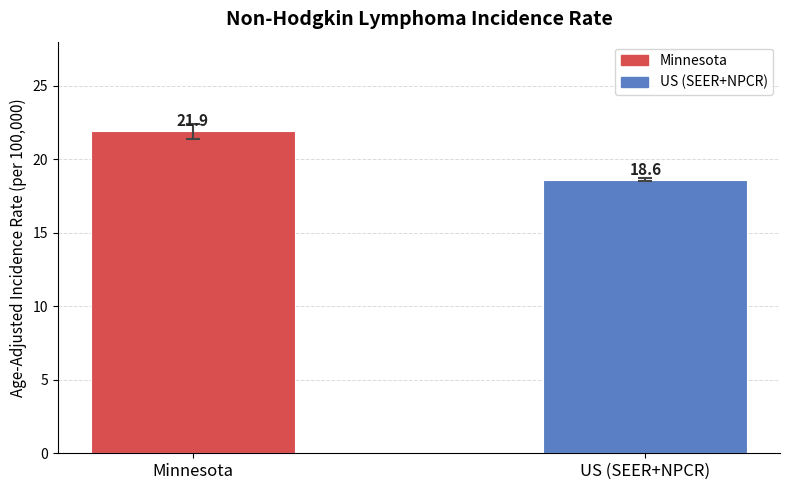

List the labels in order of value, largest first.

Minnesota, US (SEER+NPCR)